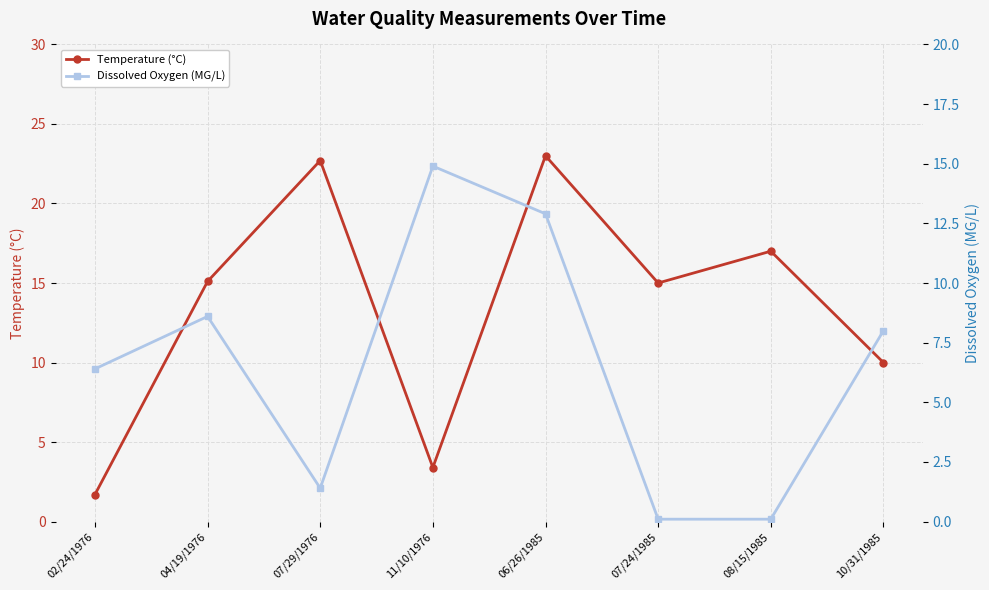

What position from the left is 02/24/1976?

1